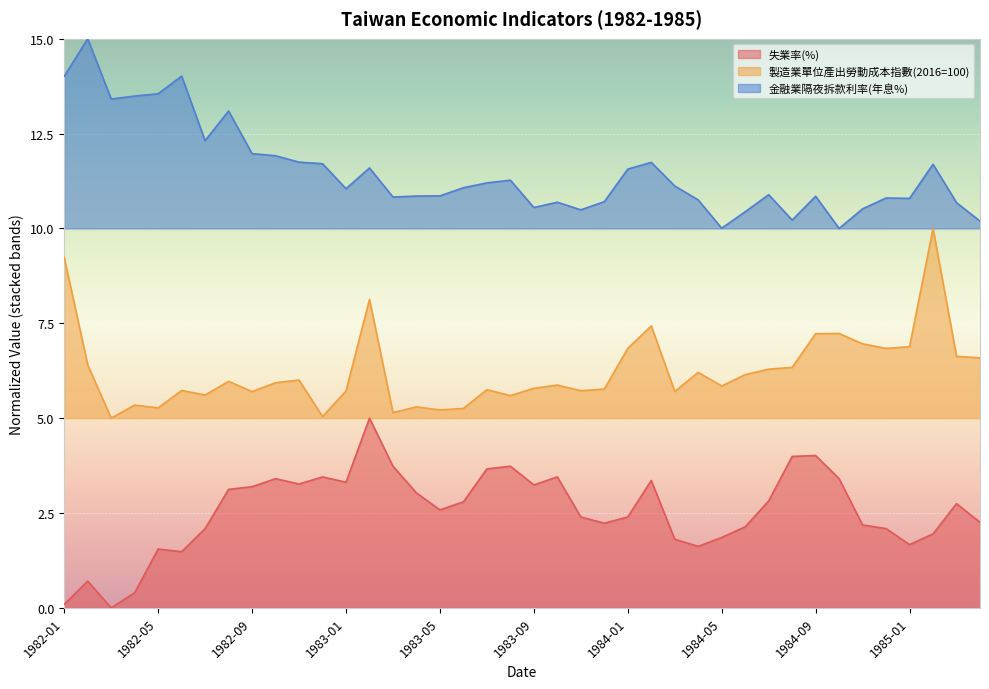

Rank the series at 1984-04 from highest to lowest value.

金融業隔夜拆款利率(年息%), 製造業單位產出勞動成本指數(2016=100), 失業率(%)